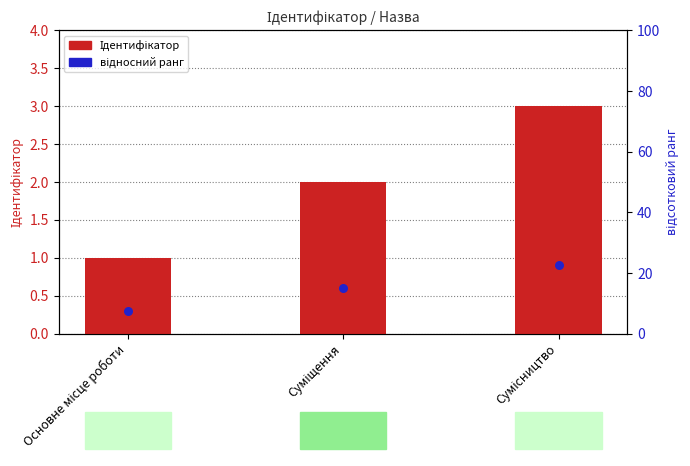

Which series has the largest Y range (max minus min)?

Ідентифікатор